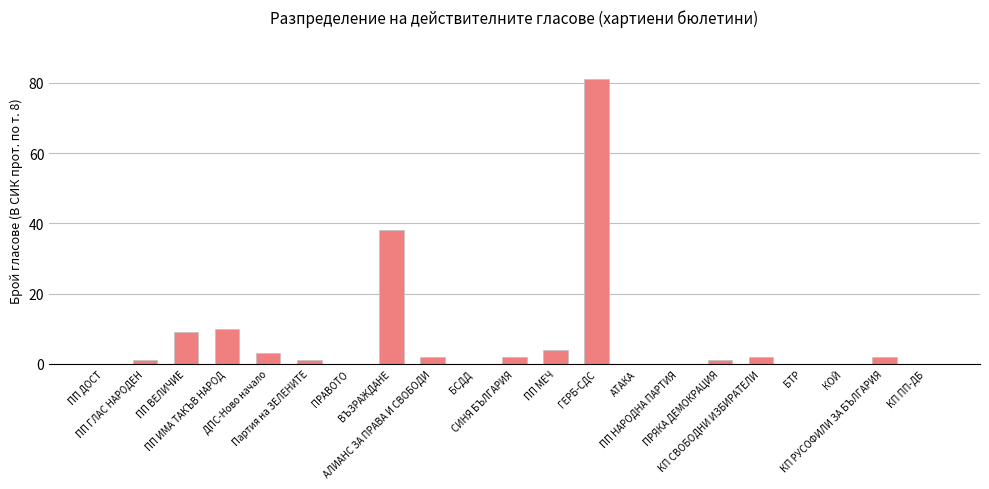

Reading left to right, list all the values displayed in this chart.

0	1	9	10	3	1	0	38	2	0	2	4	81	0	0	1	2	0	0	2	0